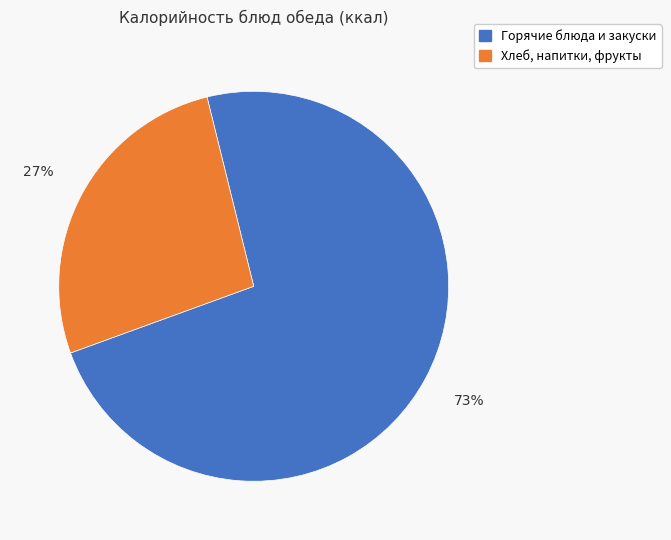

To the nearest percent, what is the average slice percentage?

50%